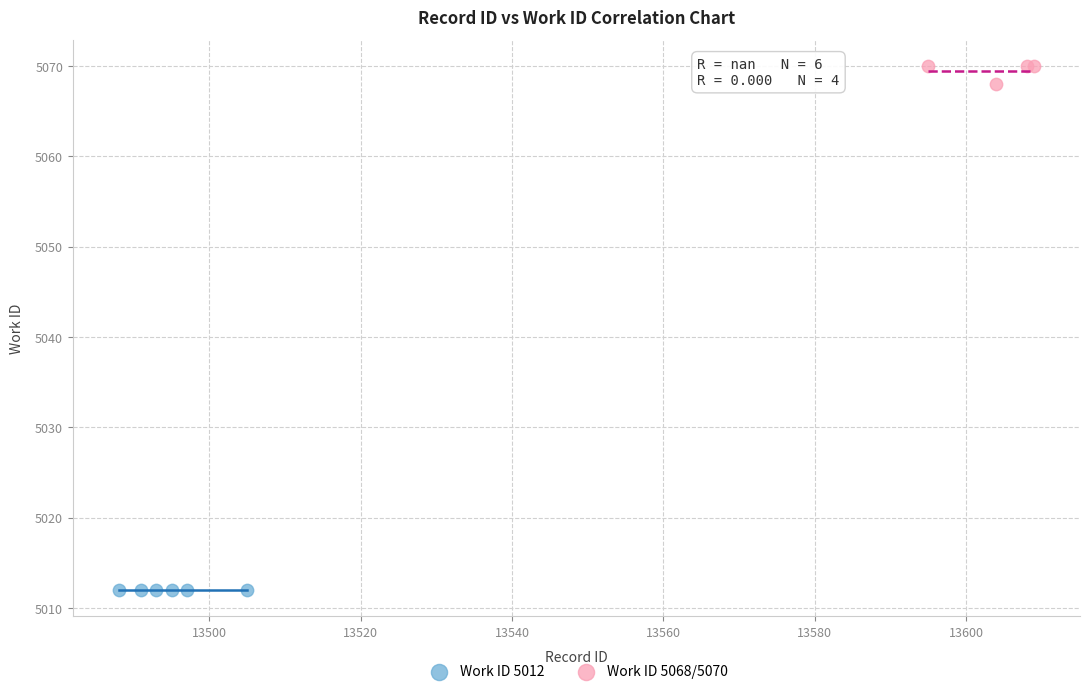

Which series reaches the minimum Y coordinate?

Work ID 5012